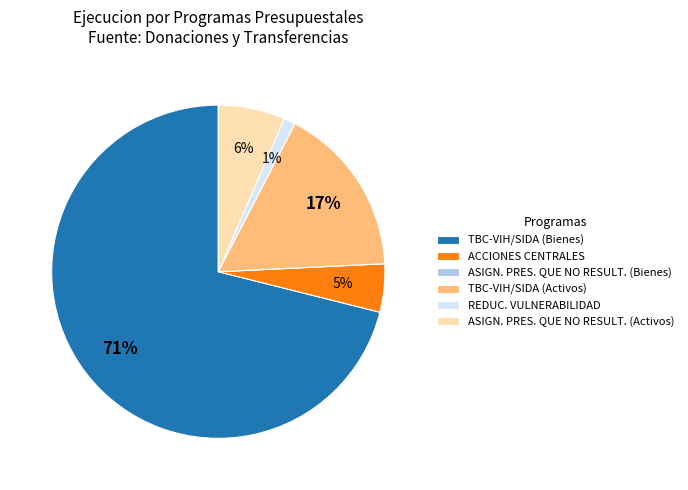

What is the majority slice?

TBC-VIH/SIDA (Bienes)